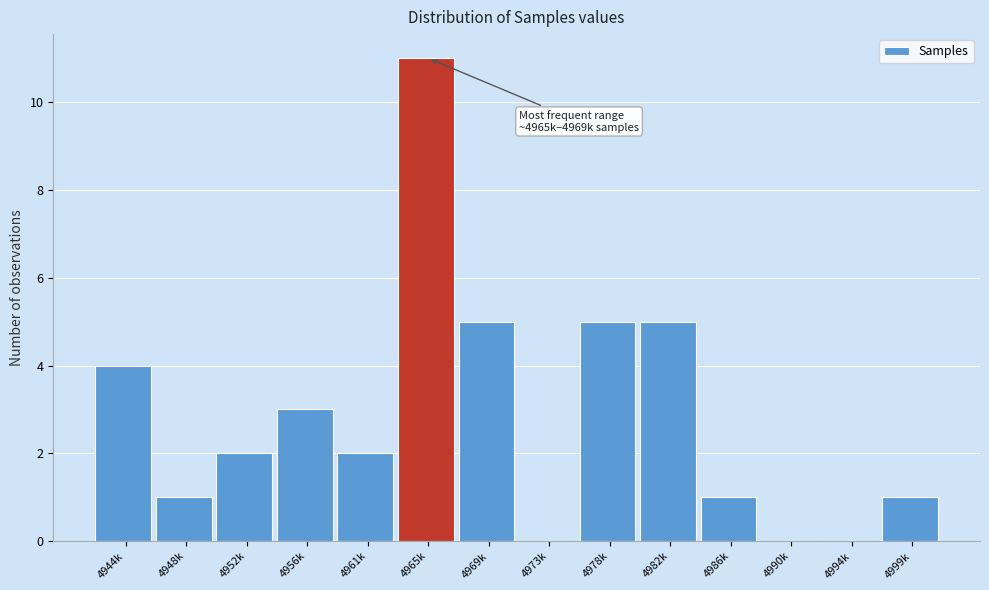

Reading right to left, what are all the values shown in this chart?

4999k=1	4994k=0	4990k=0	4986k=1	4982k=5	4978k=5	4973k=0	4969k=5	4965k=11	4961k=2	4956k=3	4952k=2	4948k=1	4944k=4